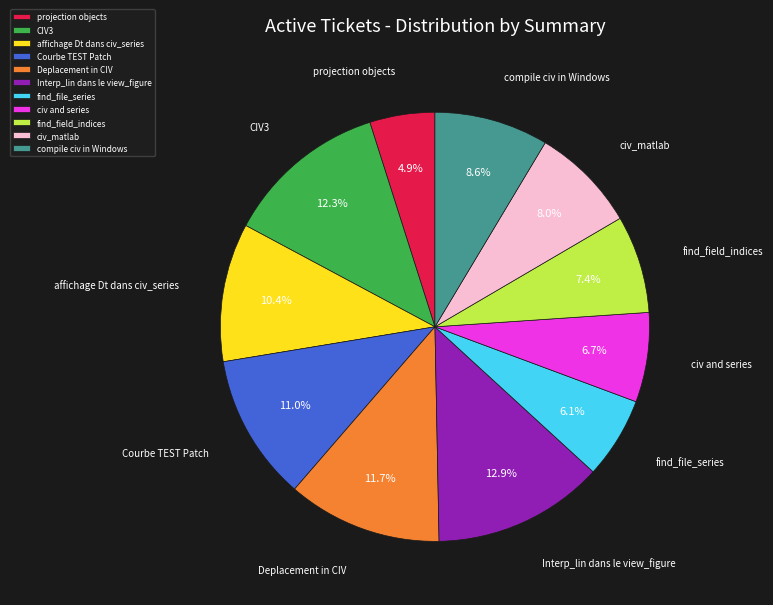

What is the smallest slice in the pie chart?

projection objects